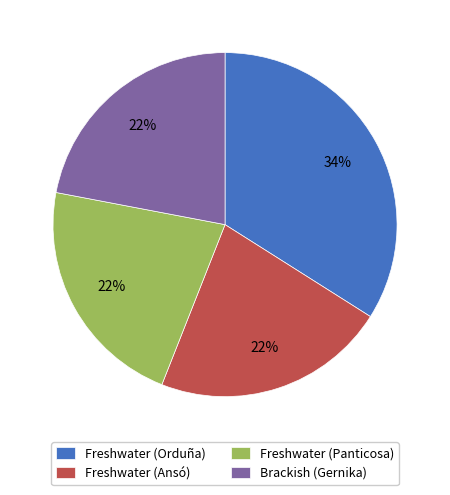

What is the largest slice in the pie chart?

Freshwater (Orduña)